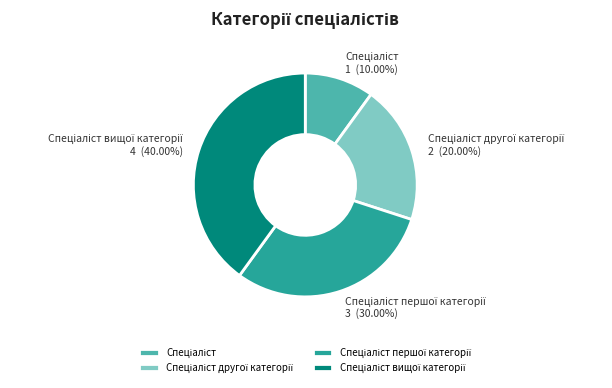

Is there a majority slice in this chart?

No